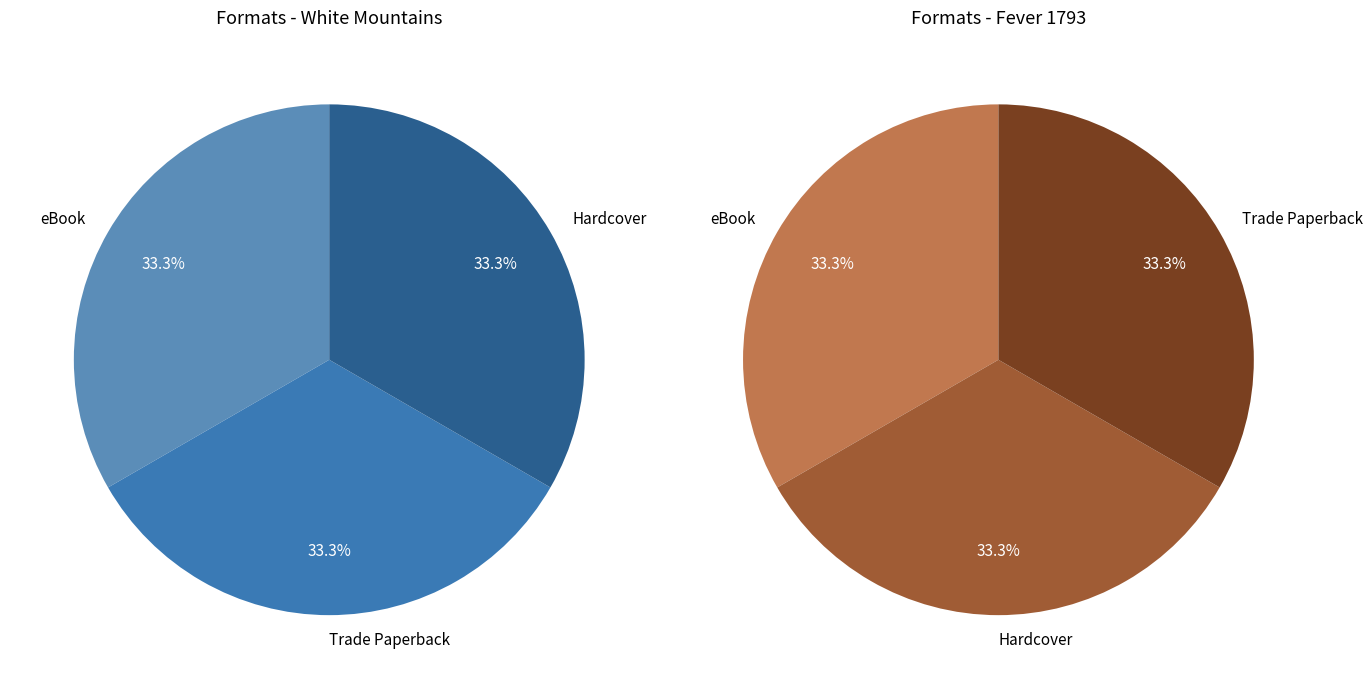

Combined, do Fever 1793 (eBook) and Fever 1793 (Hardcover) account for over 50%?

Yes